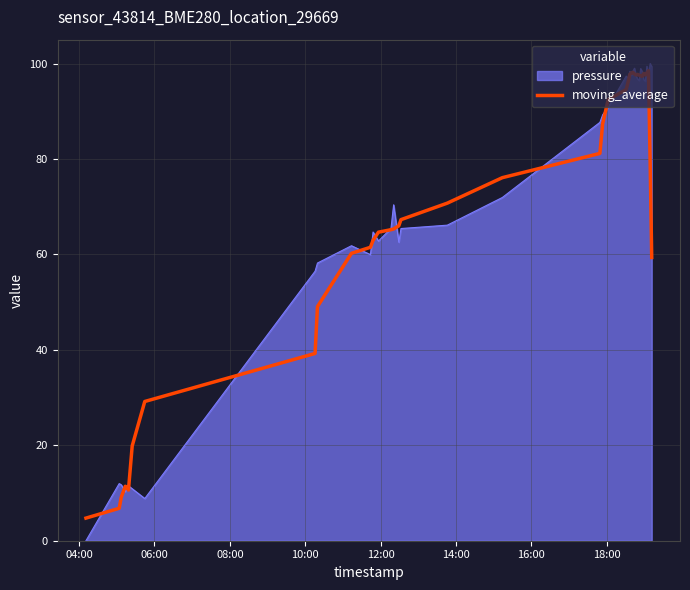

Which series has the largest range (max minus min)?

pressure